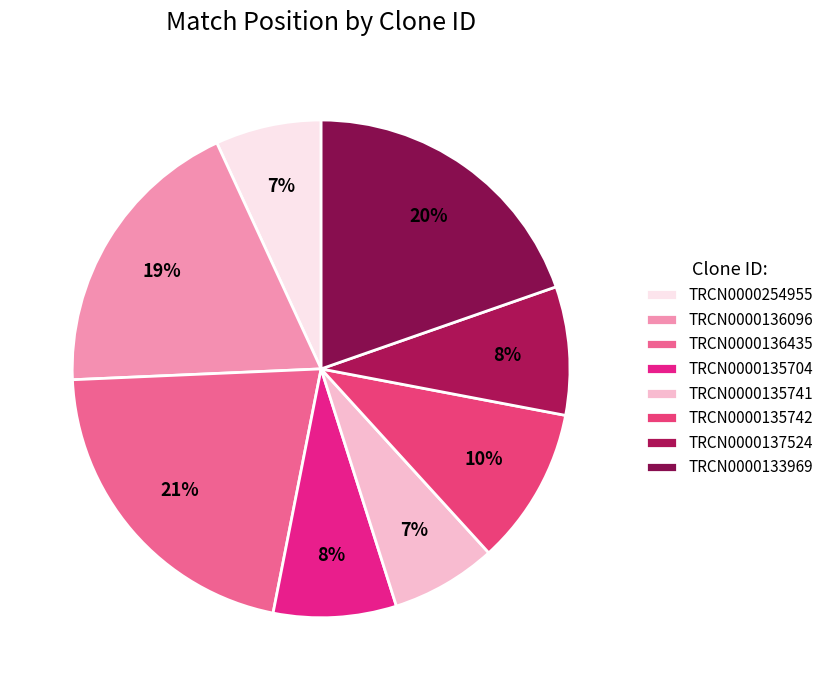

Is it true that TRCN0000136435 is 21% of the pie?

True